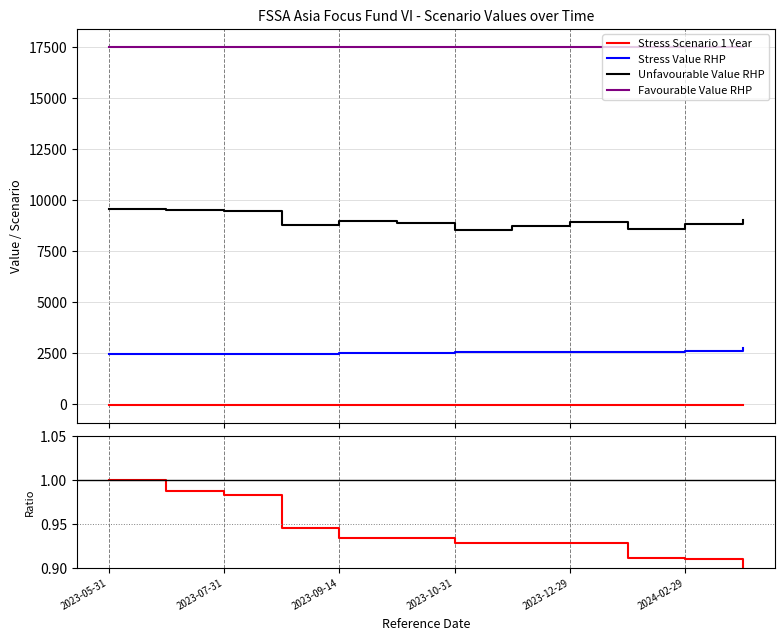

True or false: Stress Value RHP and Favourable Value RHP cross at least once.

False